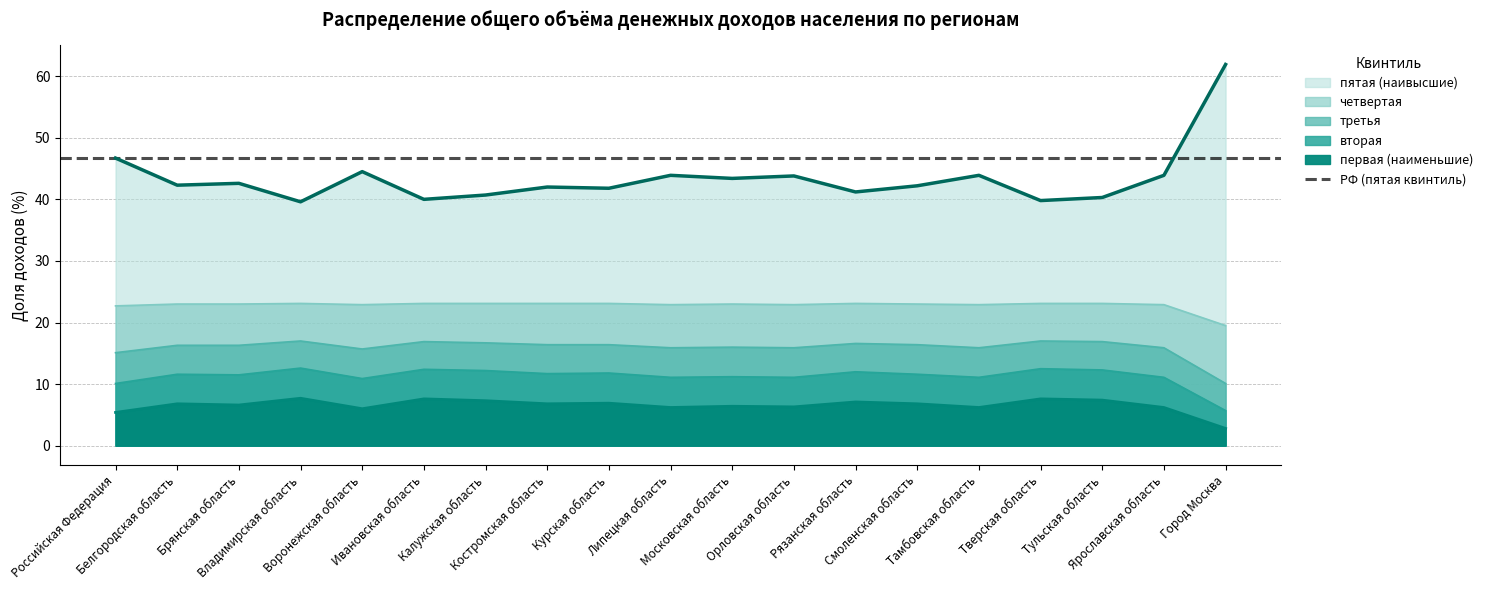

True or false: первая (наименьшие) has more than 2 interior local peaks.

True